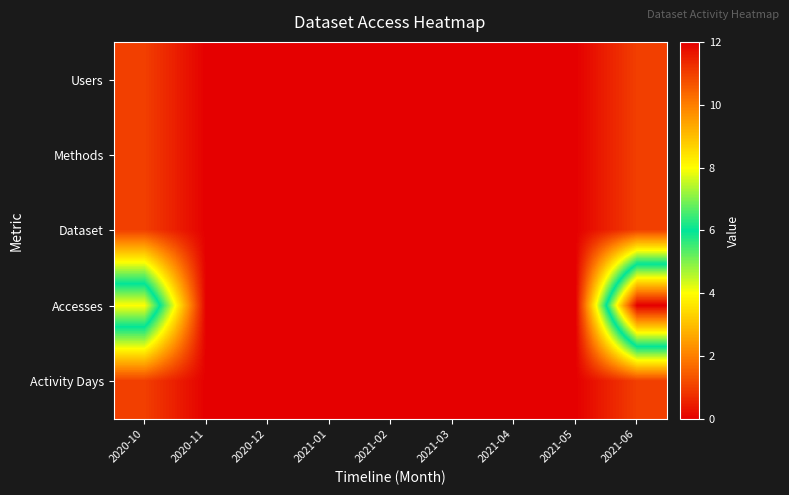

Rank the series by their maximum value, from highest to lowest.

Accesses, Users, Methods, Dataset, Activity Days